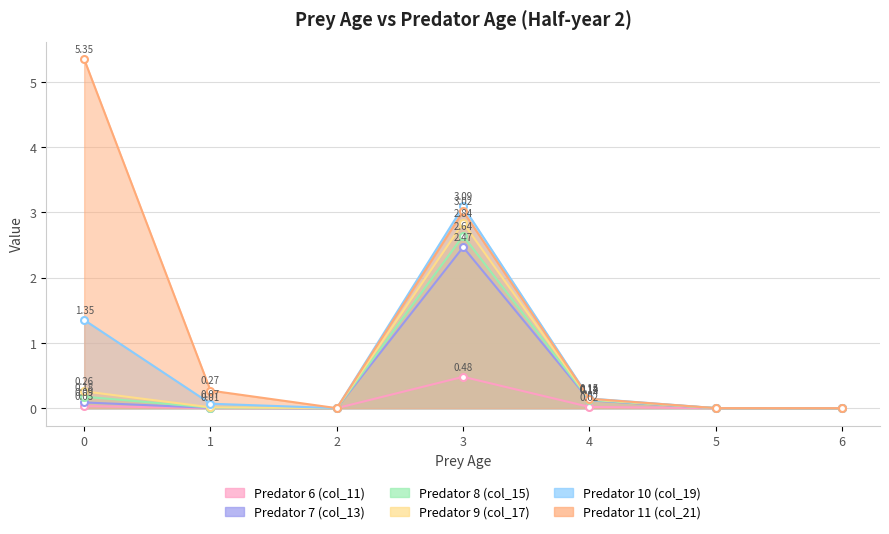

What is the sum of all Predator 10 (col_19) values?

4.7